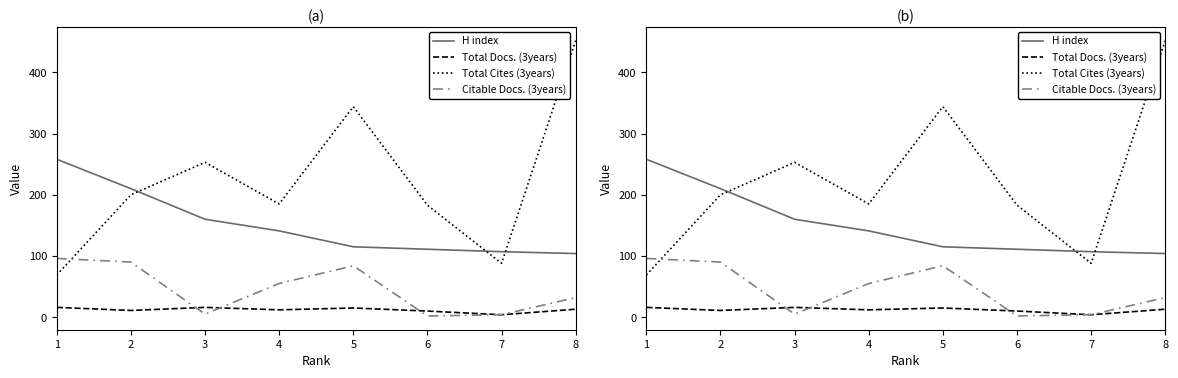

Is this an area chart (filled region under the line)?

No